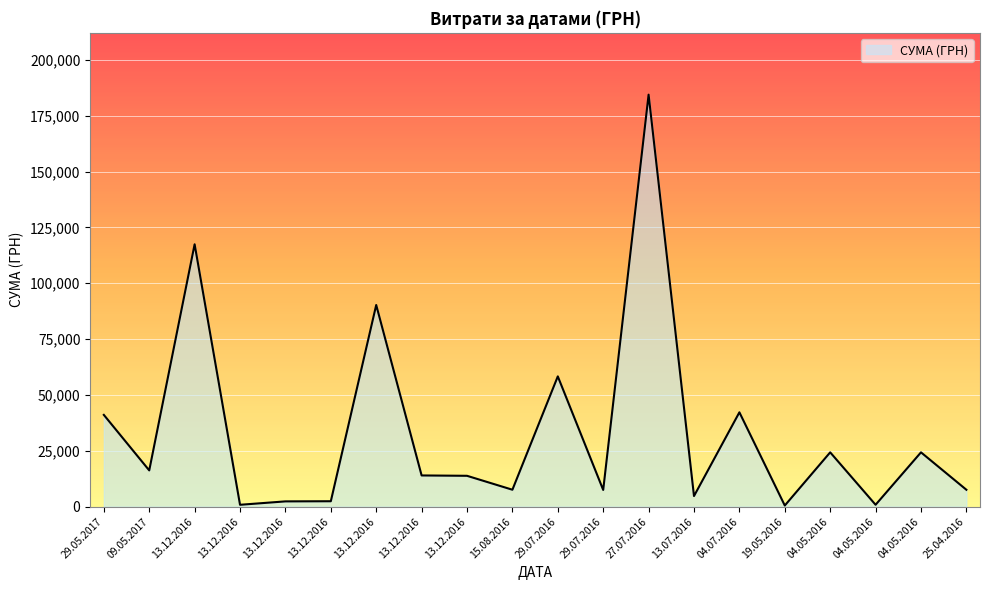

Count the number of values greater than 13991.

10